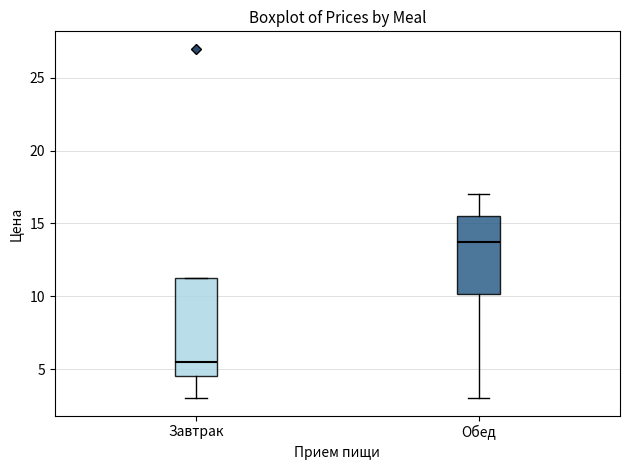

Reading left to right, transcribe this box plot: for each box, give where its median line is, the range the box spans, and where its two whiskers end, as read against the y-axis. The values are not printed on the chart, so give them approximately, as read against the axis.

Завтрак: median 5.5, box 4.5 to 11.5, whiskers 3.0 to 11.5
Обед: median 14.0, box 10.0 to 15.5, whiskers 3.0 to 17.0